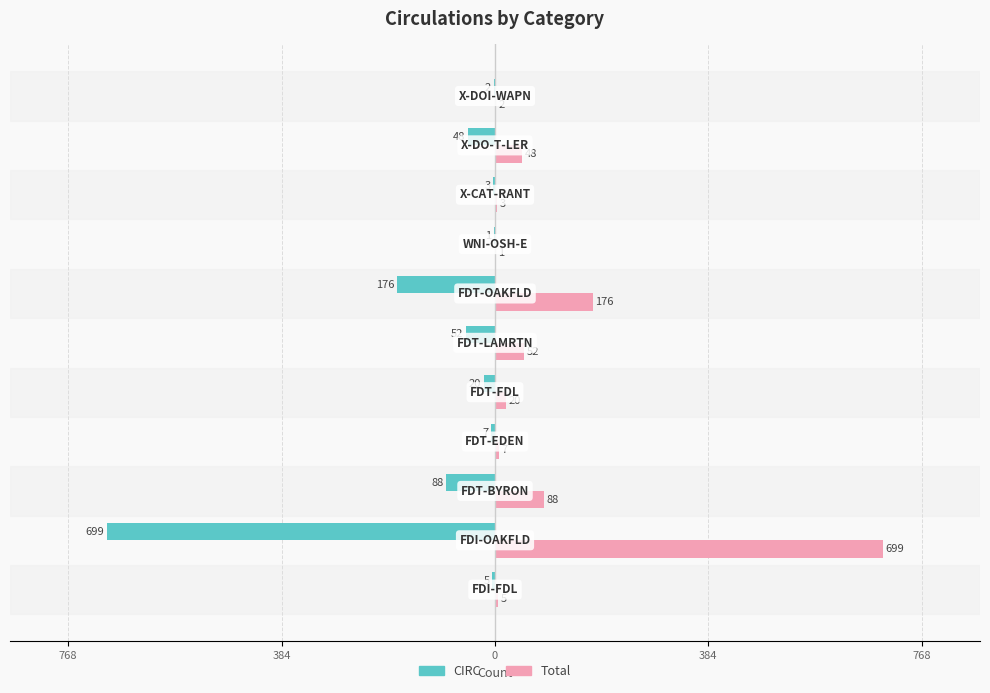

What are all the series names shown in the legend?

CIRC, Total